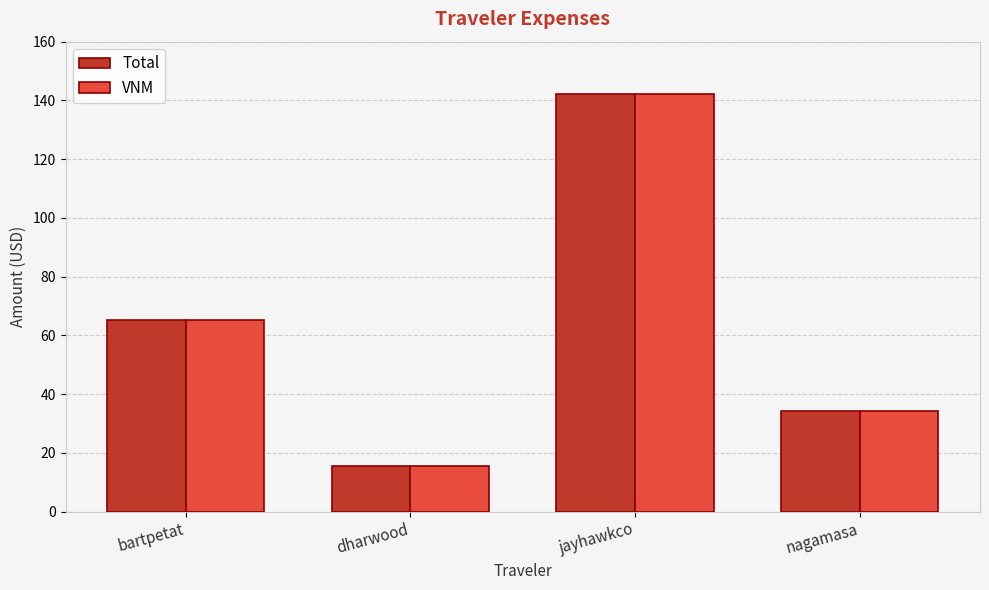

What is the greatest value displayed?

142.3